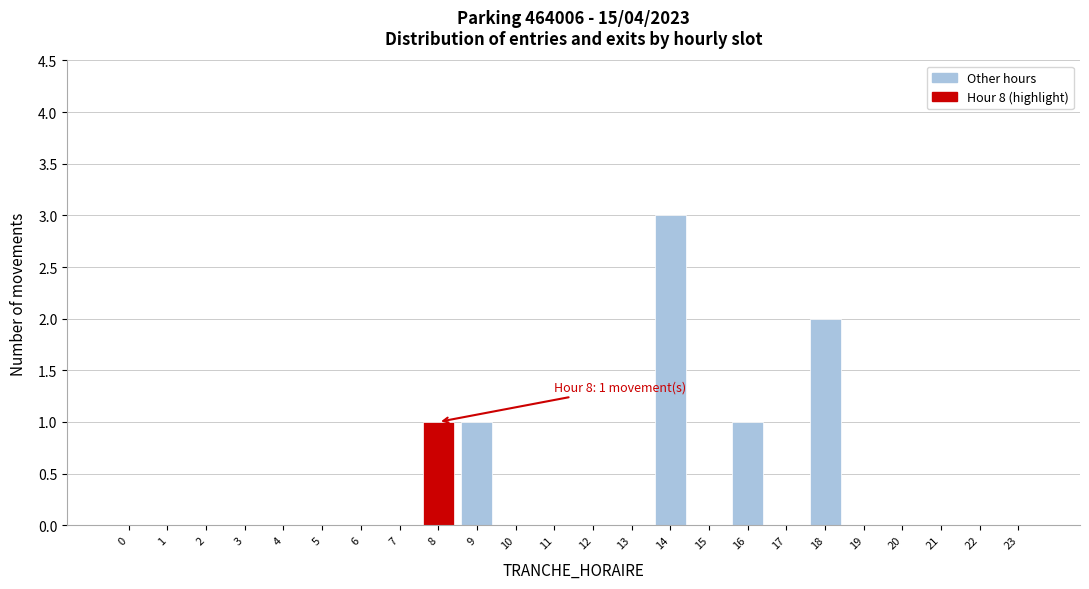

Reading left to right, extract all data points from this chart.

0=0	1=0	2=0	3=0	4=0	5=0	6=0	7=0	8=1	9=1	10=0	11=0	12=0	13=0	14=3	15=0	16=1	17=0	18=2	19=0	20=0	21=0	22=0	23=0